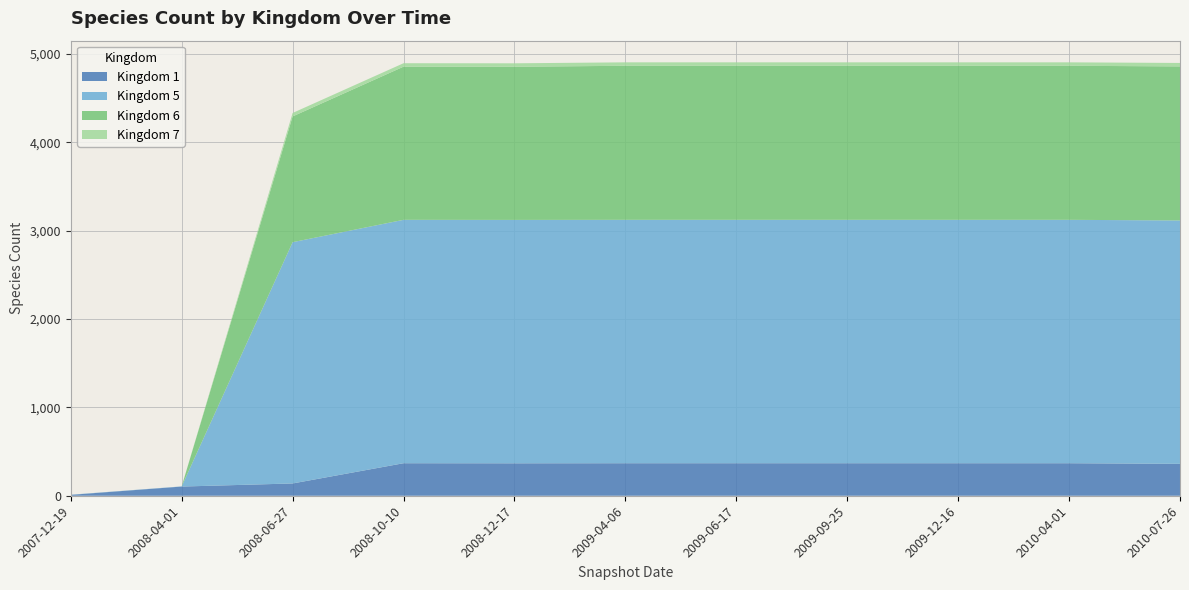

Reading right to left, transcribe all the data shown in this chart.

Kingdom 1: 361	368	368	368	368	368	367	368	139	104	10
Kingdom 5: 2754	2754	2754	2754	2754	2754	2754	2754	2730	2	2
Kingdom 6: 1743	1743	1743	1743	1743	1743	1733	1733	1423	0	0
Kingdom 7: 39	39	39	39	39	39	39	39	39	0	0